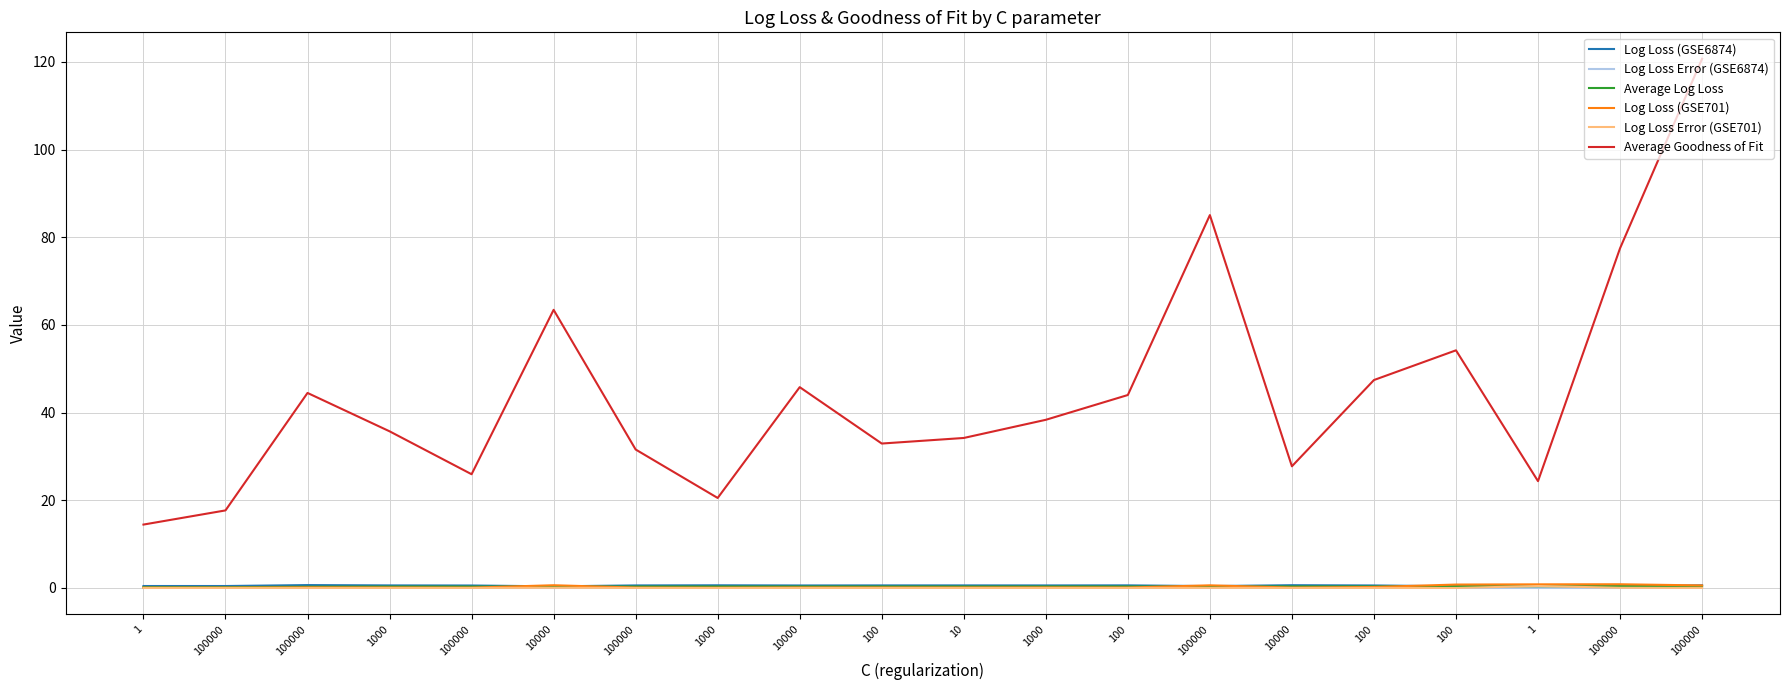

Rank the series at 1 from lowest to highest value.

Log Loss Error (GSE701), Log Loss Error (GSE6874), Log Loss (GSE701), Average Log Loss, Log Loss (GSE6874), Average Goodness of Fit